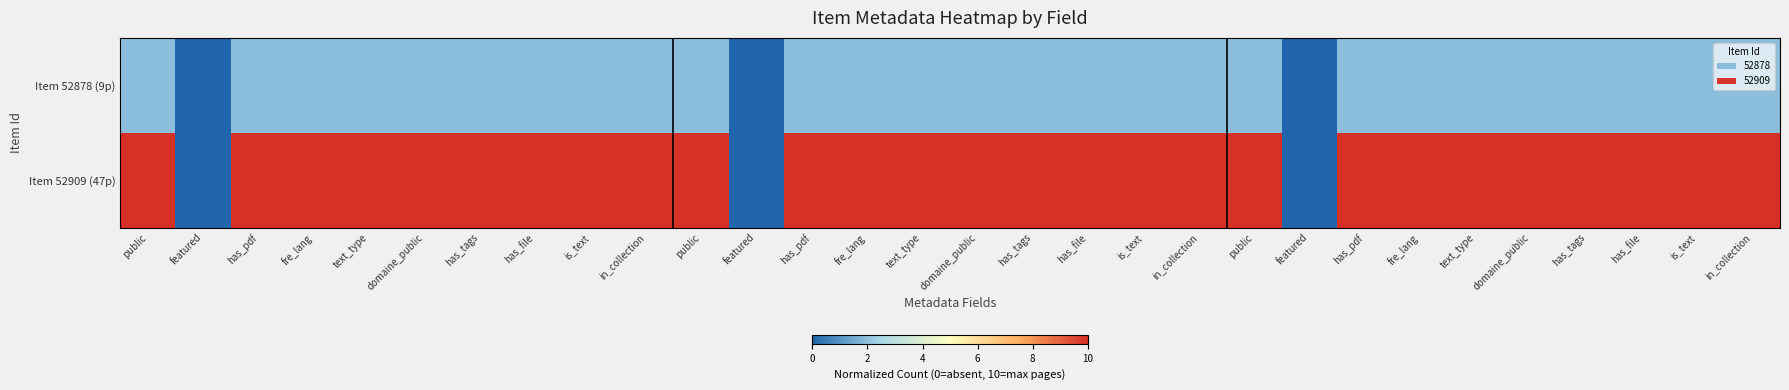

Which series has the largest total across all categories?

Item 52909 (47p)